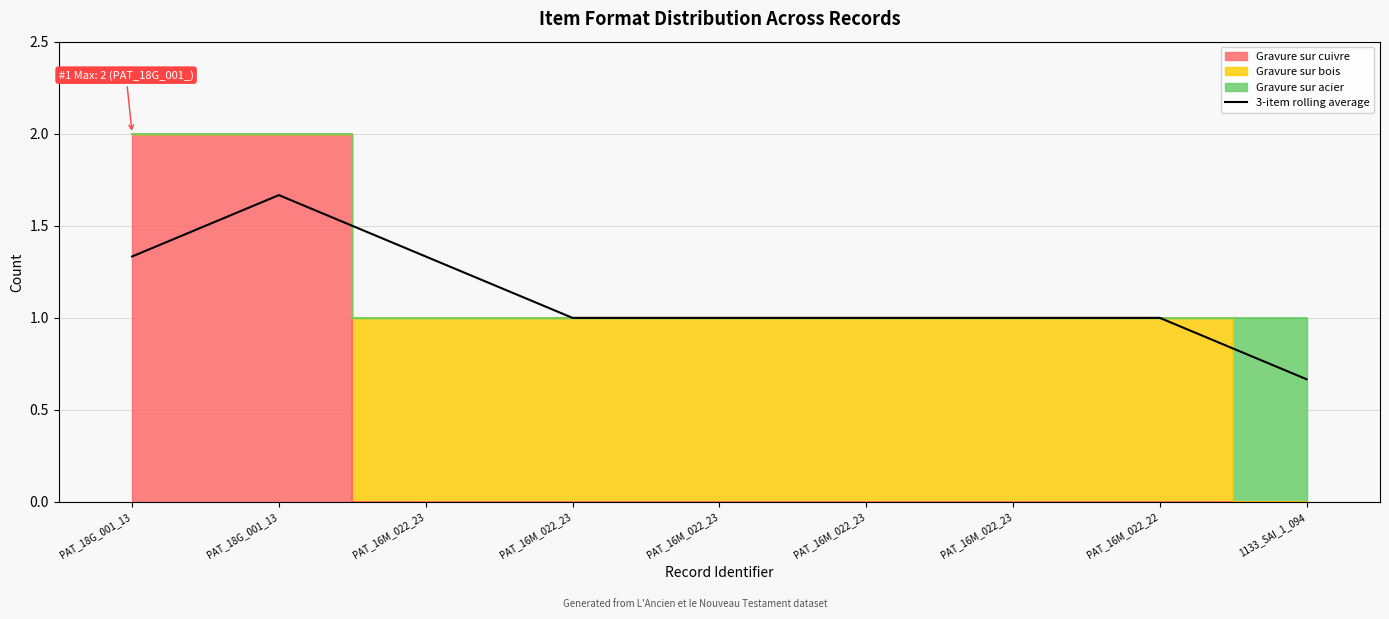

What is the change in value from PAT_16M_022_23 to 1133_SAI_1_094?

-0.3